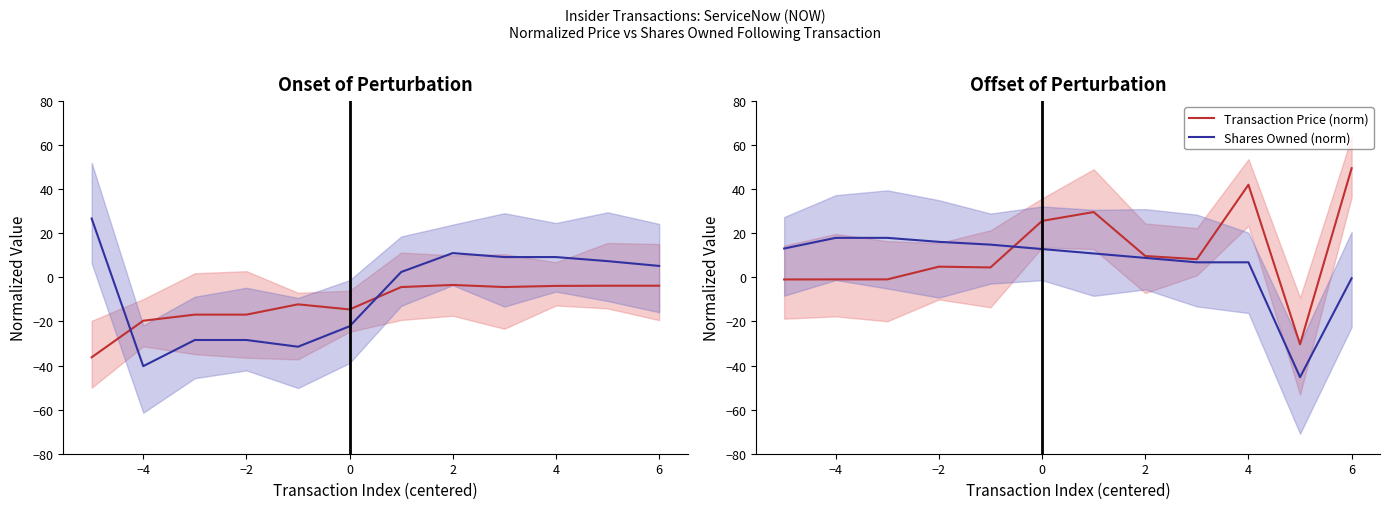

At which label does Shares Owned (norm) reach its peak?

−4